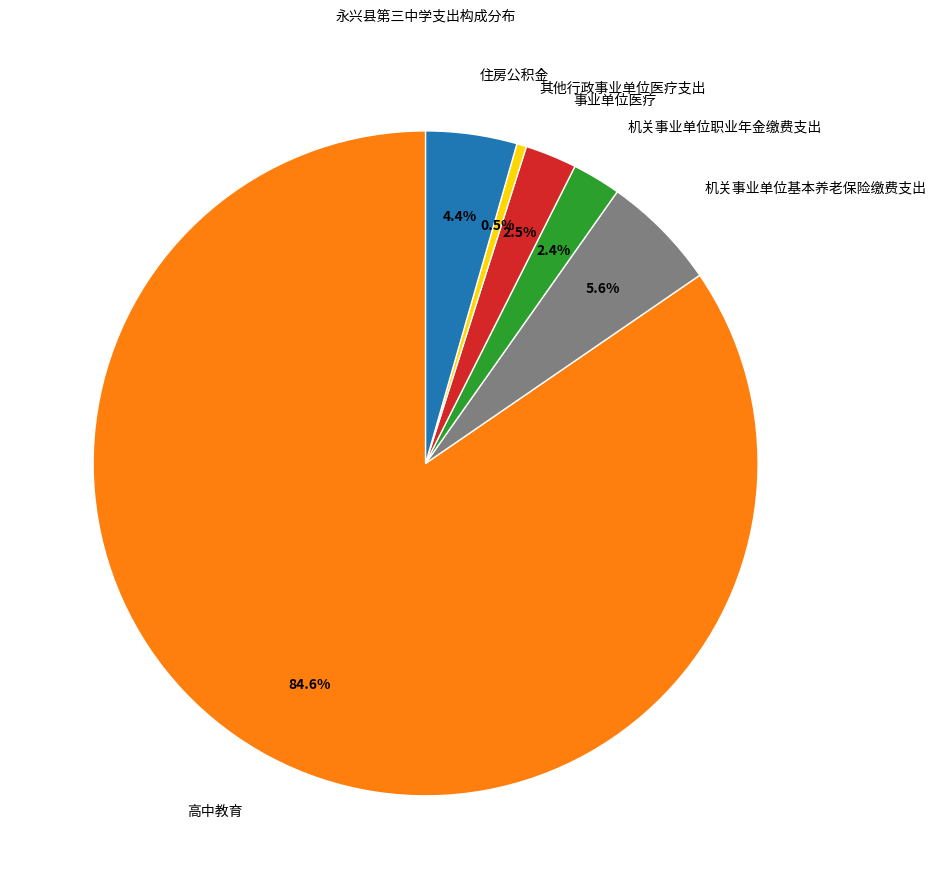

Do 事业单位医疗 and 住房公积金 together represent more than half of the pie?

No